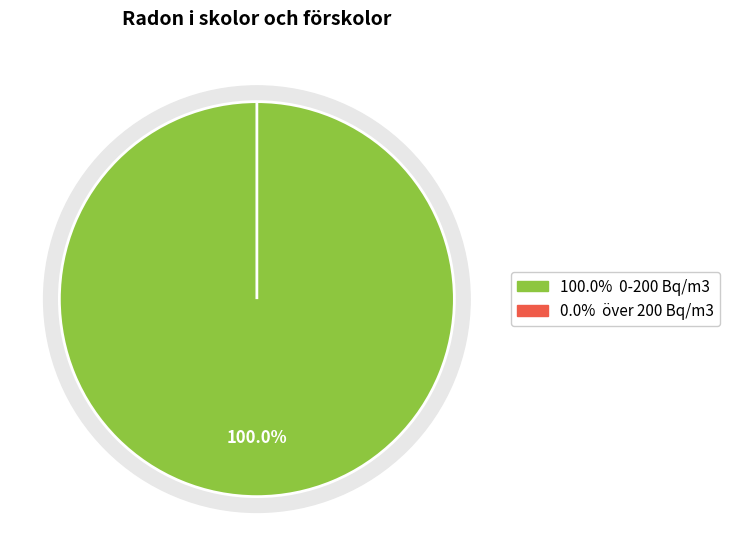

Is there a majority slice in this chart?

Yes